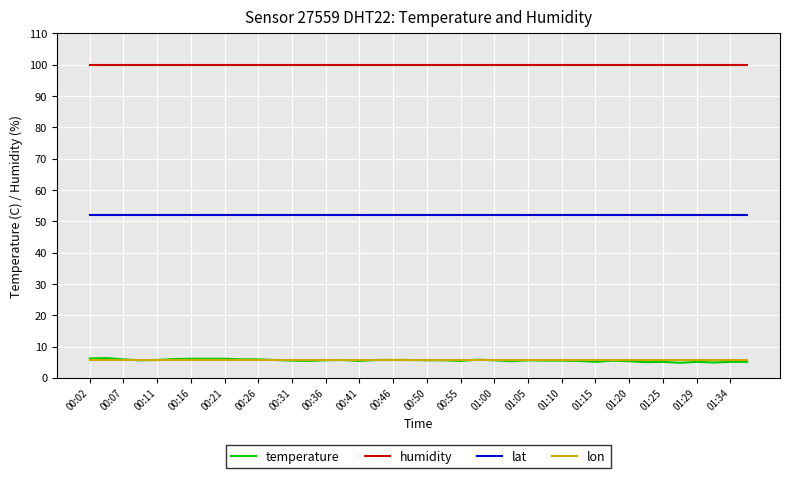

Which series has the largest total across all categories?

humidity